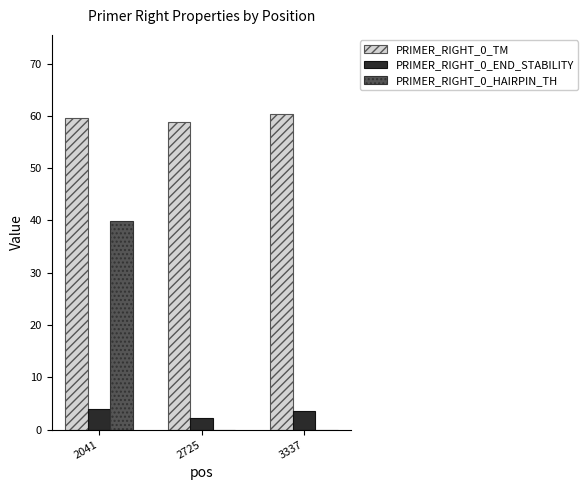

Between 2041 and 2725, which series saw the biggest shift?

PRIMER_RIGHT_0_HAIRPIN_TH